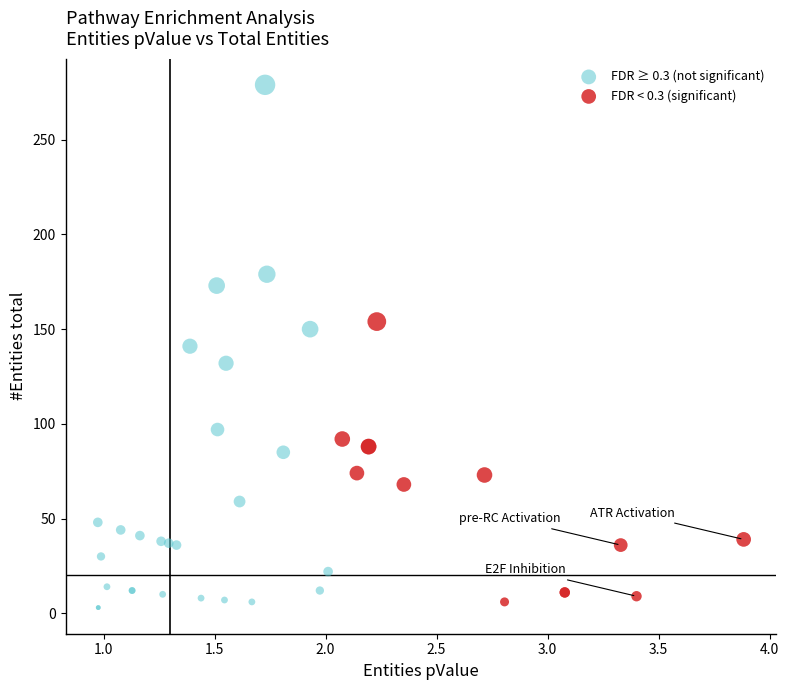

Which series reaches the maximum Y coordinate?

FDR ≥ 0.3 (not significant)